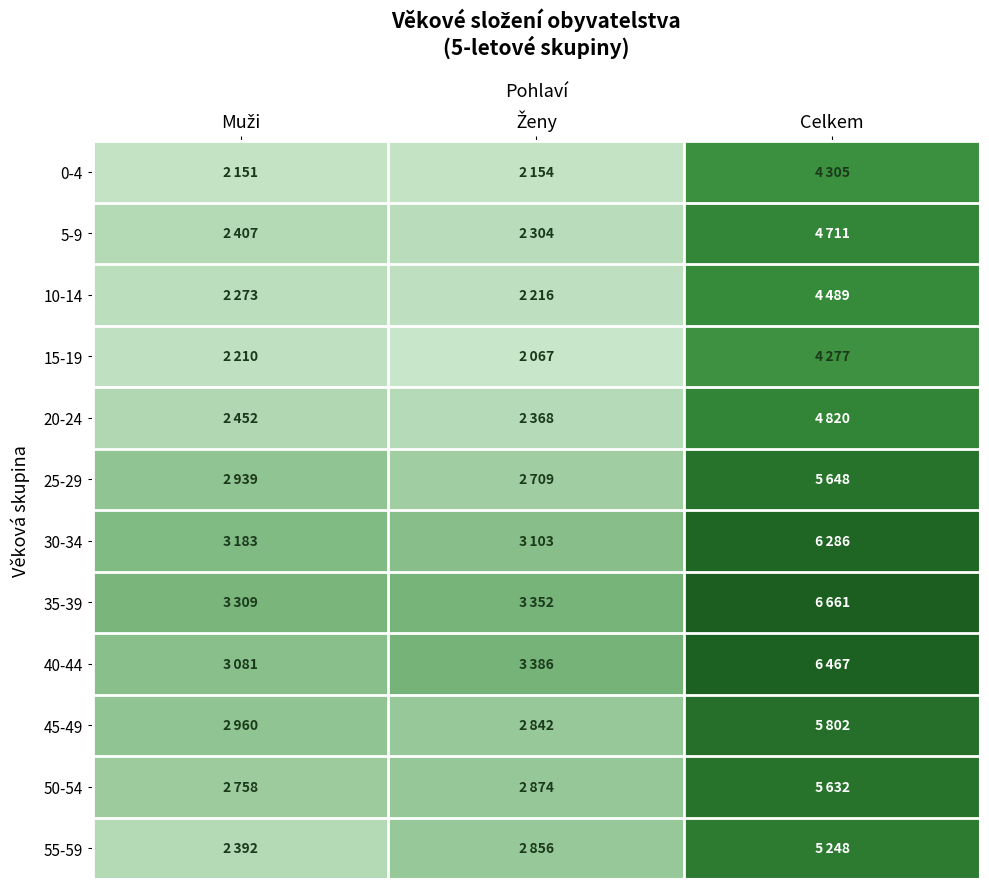

What is the spread (max minus min) of values at Ženy?

1319